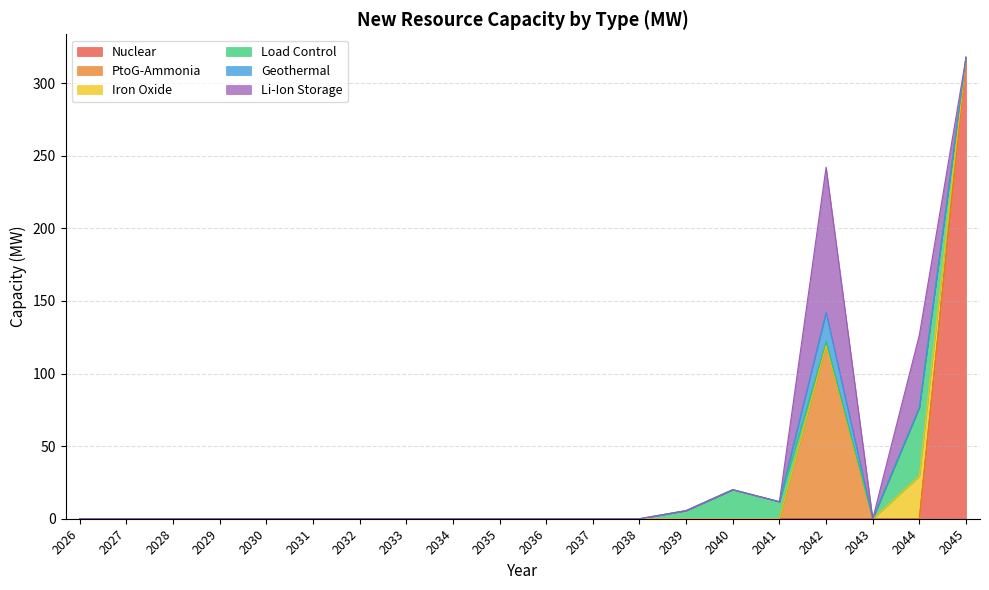

Which series changed the most between 2035 and 2045?

Nuclear